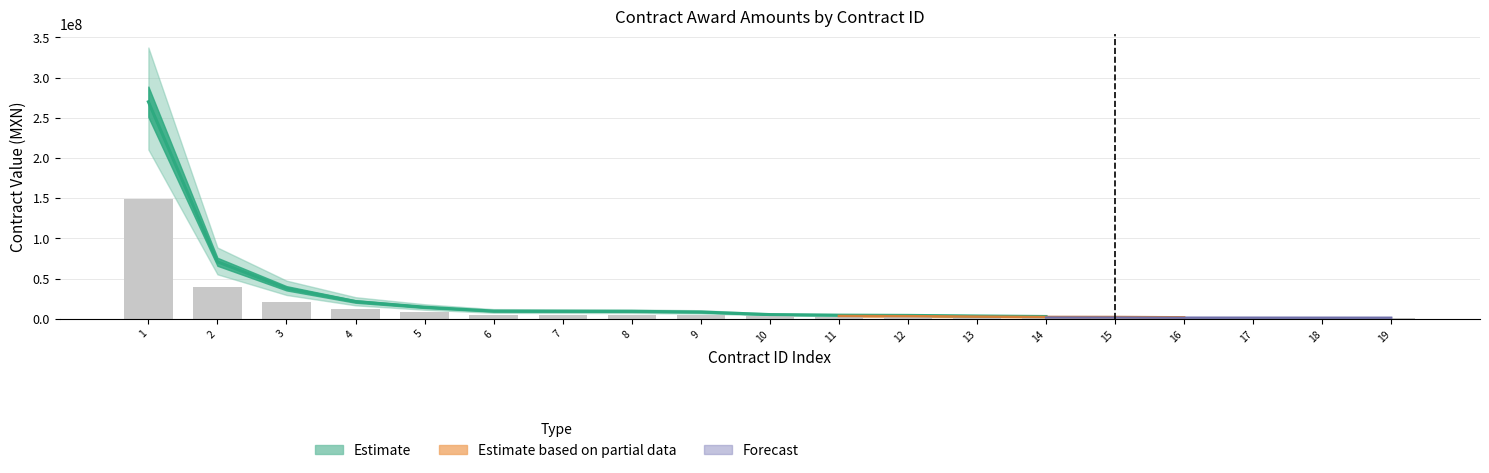

What is the value of the 8th bar from the left?

5142533.6